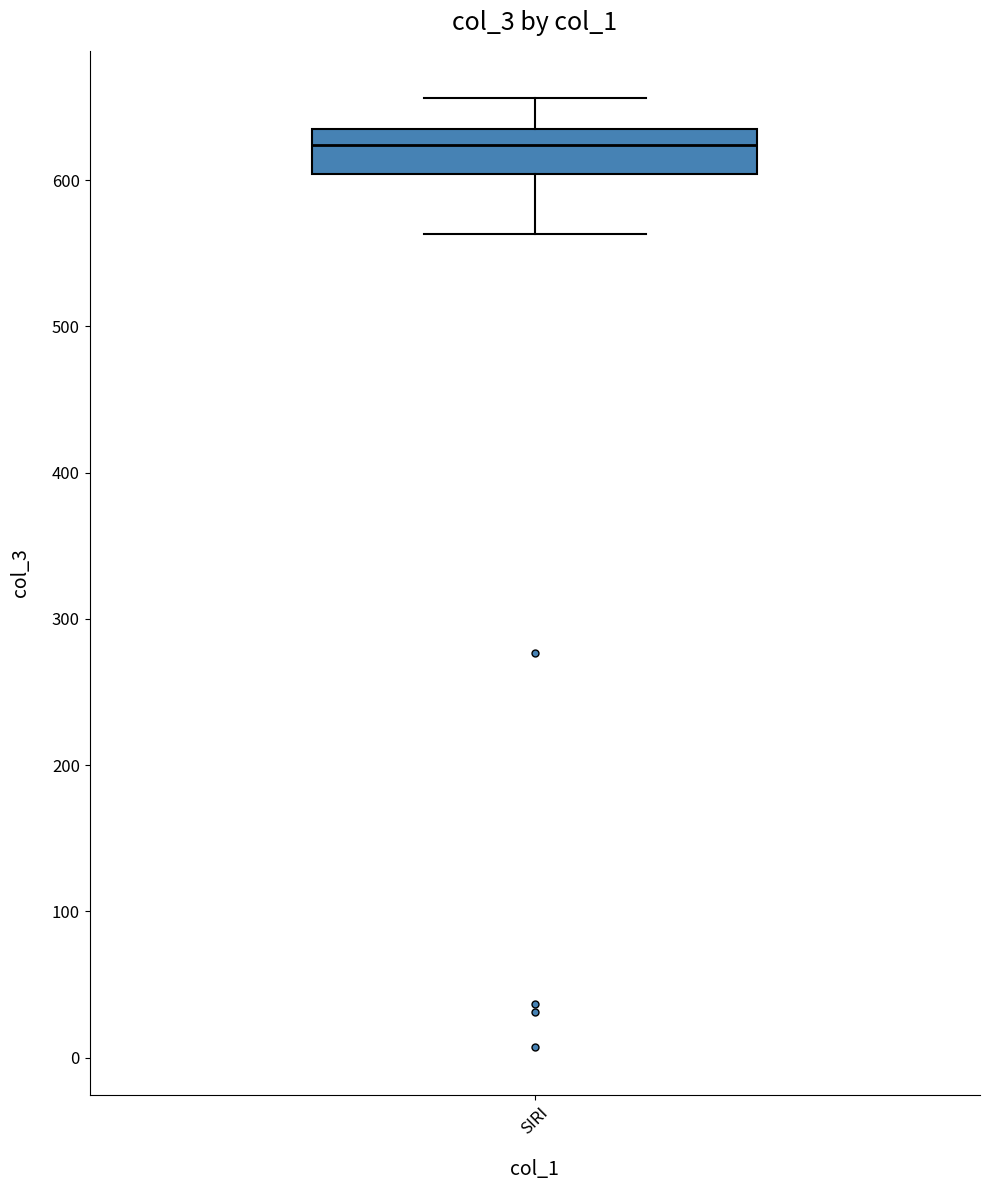

Where is the upper edge of the box for SIRI on the y-axis? The values are not printed on the chart, so give them approximately, as read against the axis.

640